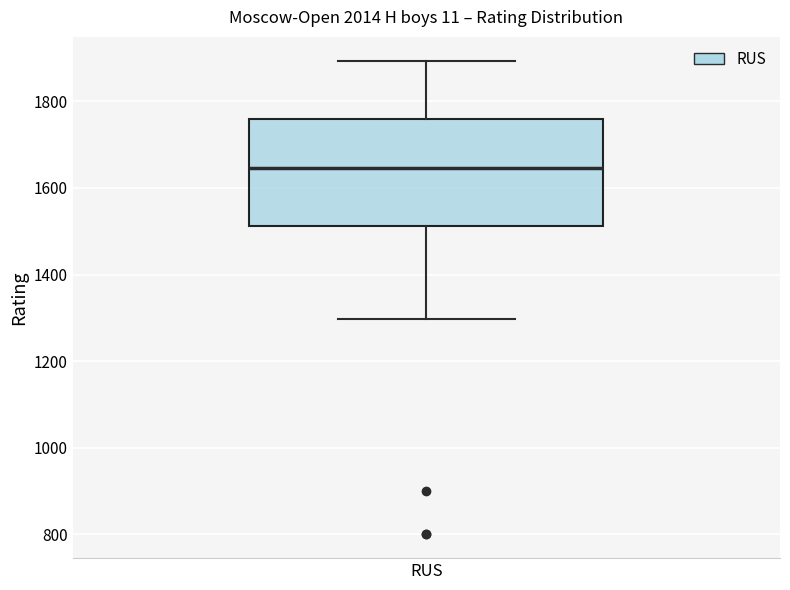

Read this box plot against the y-axis: the position of the median line, the range covered by the box, and the ends of both whiskers. The values are not printed on the chart, so give them approximately, as read against the axis.

median 1640, box 1520 to 1760, whiskers 1300 to 1900